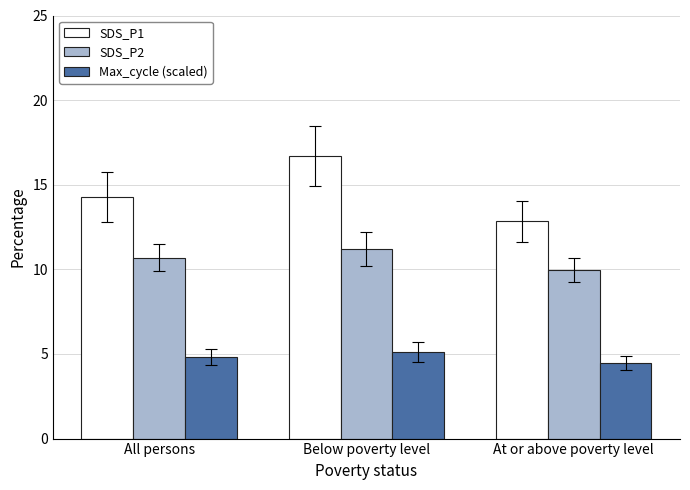

What is the total value across all series at Below poverty level?

33.0